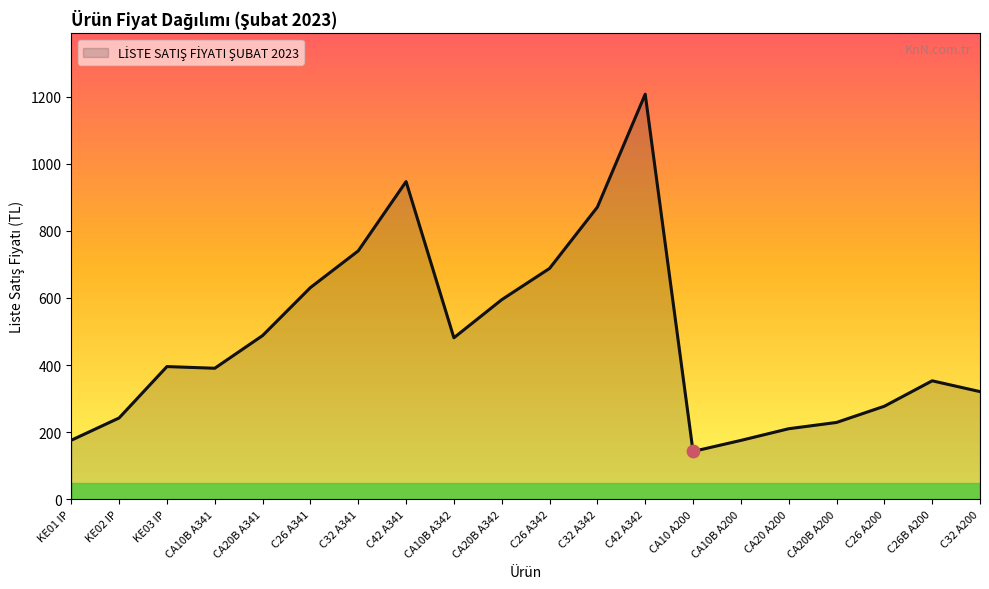

Which has a higher value, C32 A341 or KE03 IP?

C32 A341